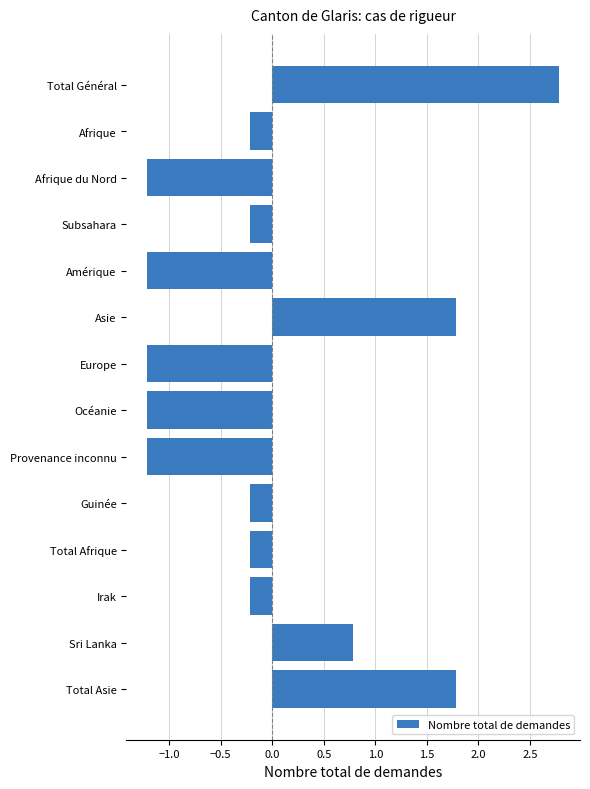

Reading top to bottom, what are all the values shown in this chart?

Total Général=2.8	Afrique=-0.2	Afrique du Nord=-1.2	Subsahara=-0.2	Amérique=-1.2	Asie=1.8	Europe=-1.2	Océanie=-1.2	Provenance inconnu=-1.2	Guinée=-0.2	Total Afrique=-0.2	Irak=-0.2	Sri Lanka=0.8	Total Asie=1.8